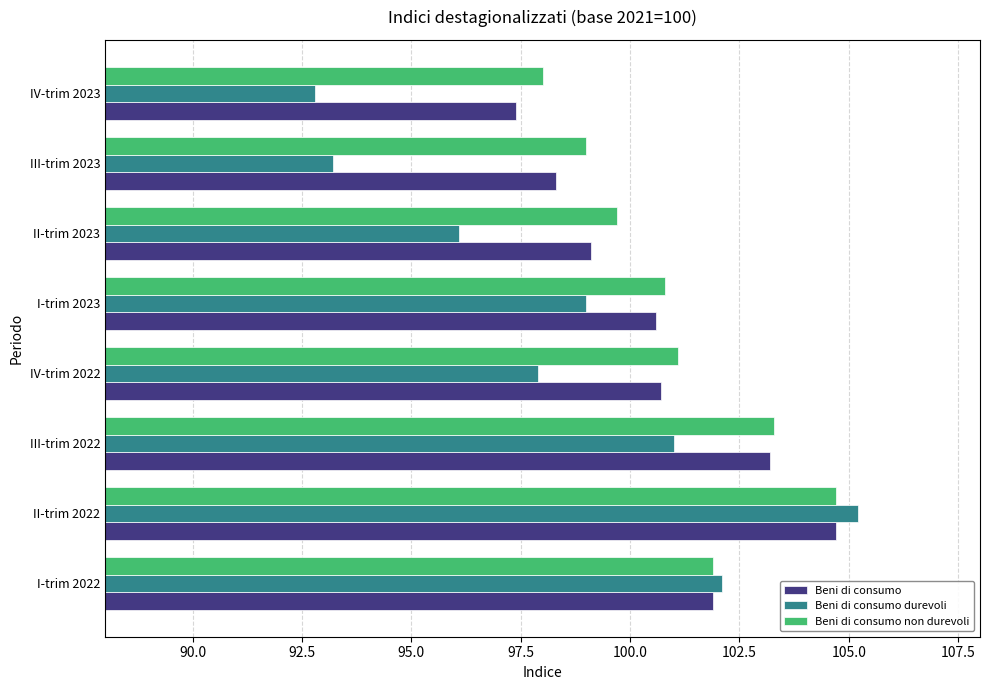

Which series has the largest range (max minus min)?

Beni di consumo durevoli